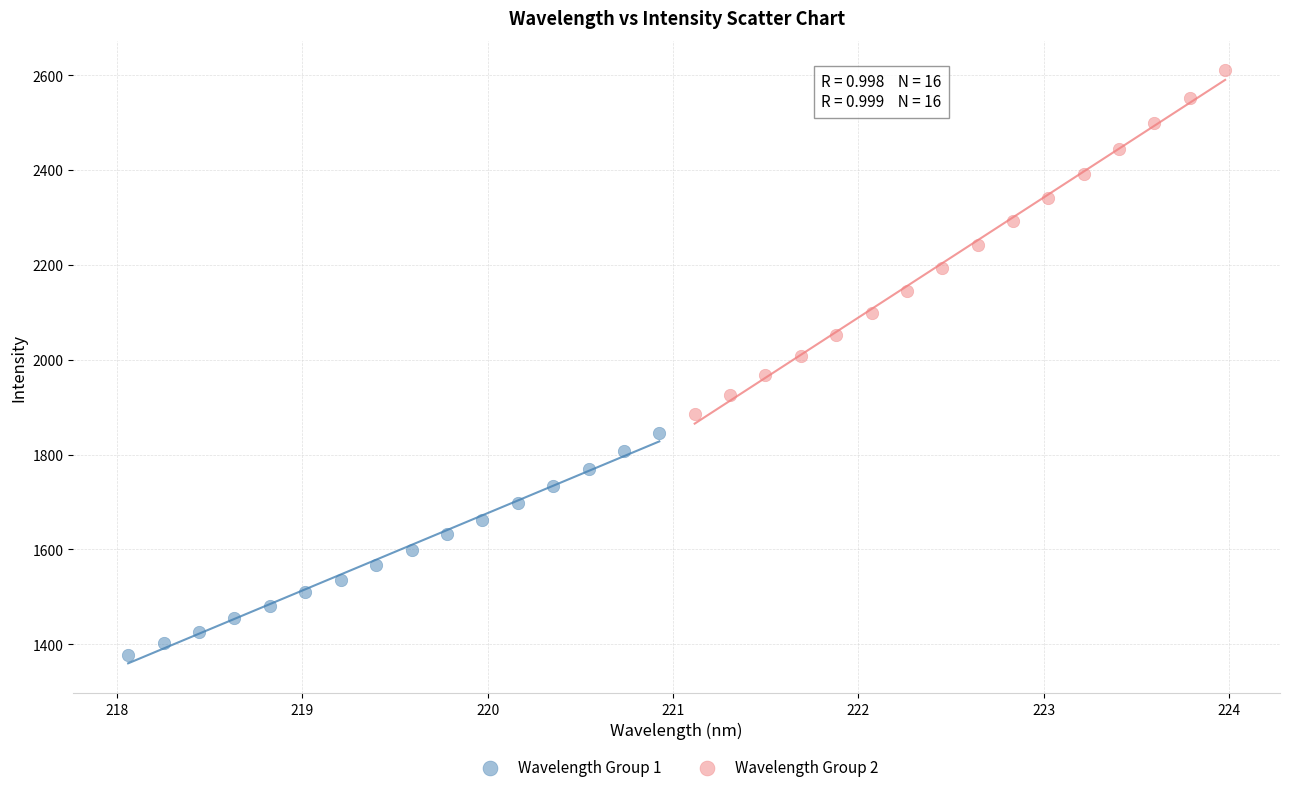

Which series contains the highest Y value?

Wavelength Group 2